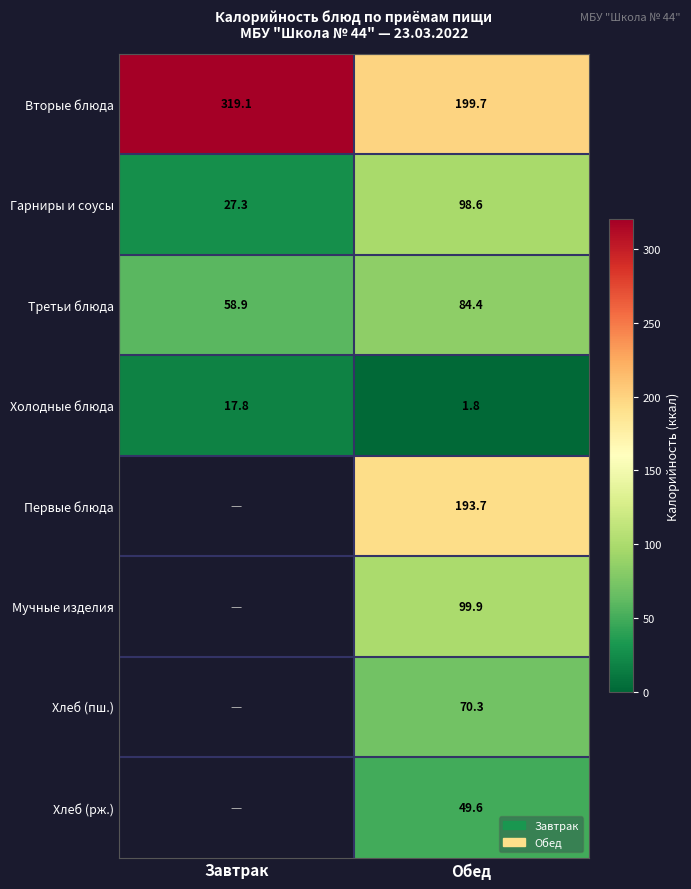

What is the minimum value shown in the chart?

1.8